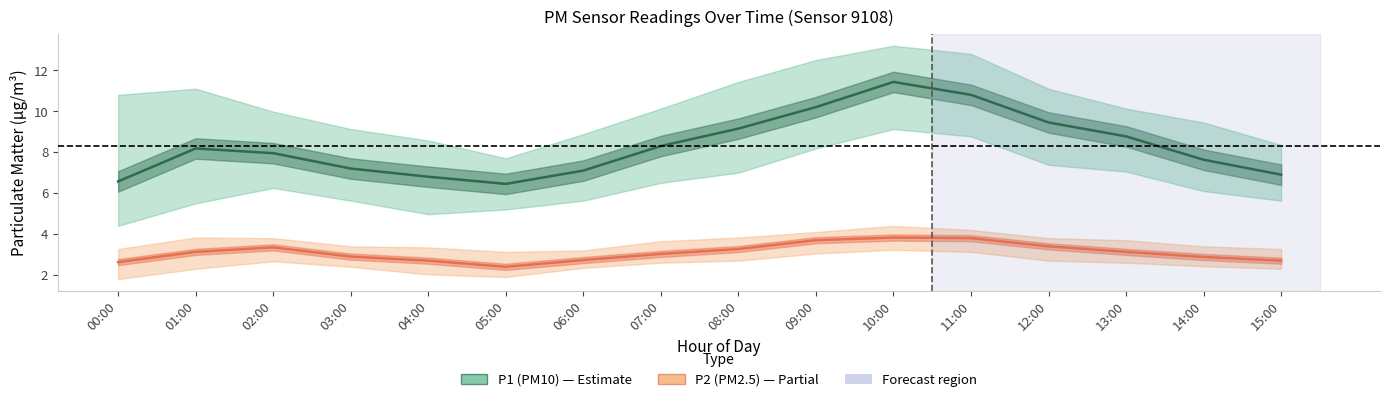

Reading left to right, what are all the values shown in this chart?

P1 (PM10): 00:00=6.6	01:00=8.2	02:00=8.0	03:00=7.2	04:00=6.8	05:00=6.5	06:00=7.1	07:00=8.3	08:00=9.2	09:00=10.2	10:00=11.4	11:00=10.8	12:00=9.4	13:00=8.8	14:00=7.6	15:00=6.9
P2 (PM2.5): 00:00=2.6	01:00=3.1	02:00=3.4	03:00=2.9	04:00=2.7	05:00=2.4	06:00=2.7	07:00=3.0	08:00=3.3	09:00=3.7	10:00=3.8	11:00=3.8	12:00=3.4	13:00=3.1	14:00=2.9	15:00=2.7